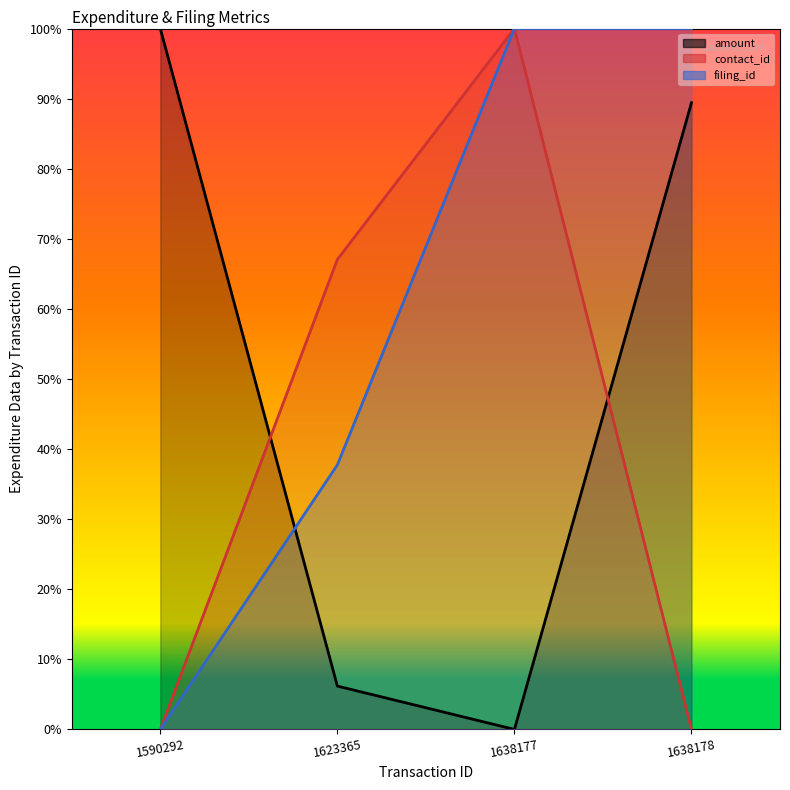

How many intersections are there between contact_id and amount?

2